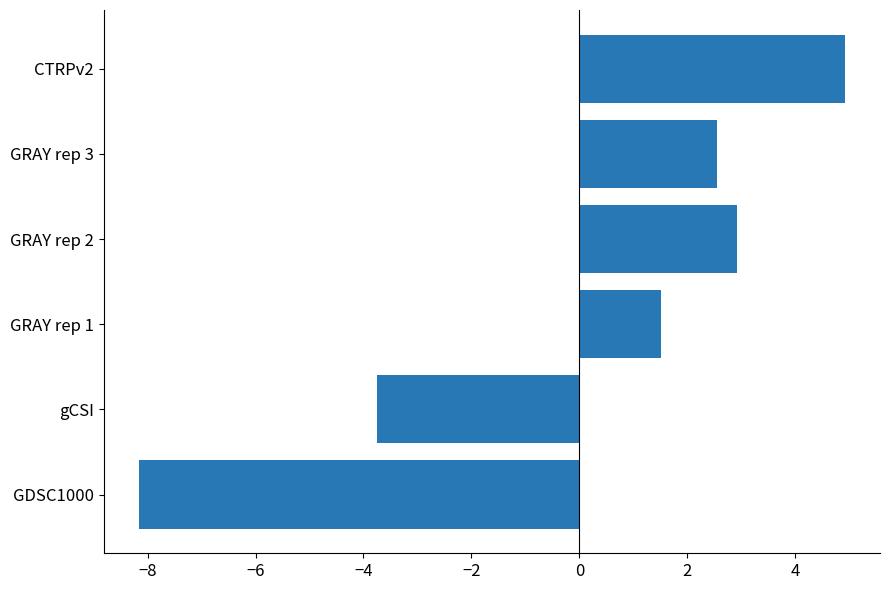

What is the maximum value shown in the chart?

4.9